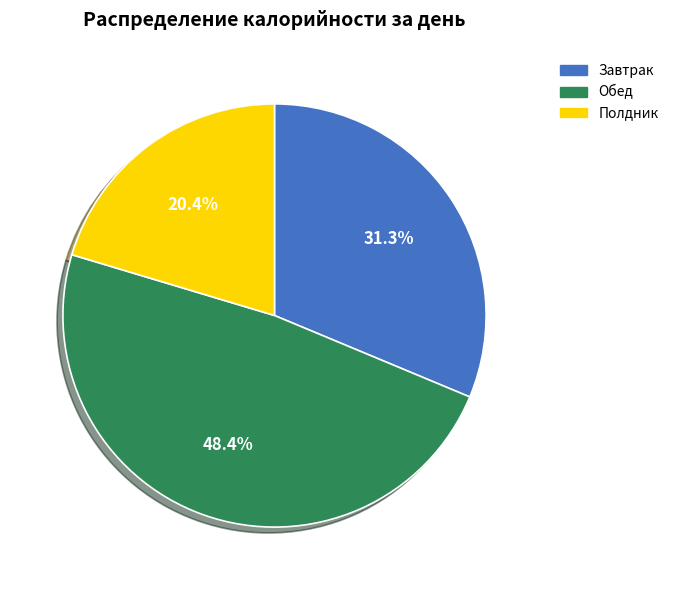

Does Полдник represent more than half of the total?

No